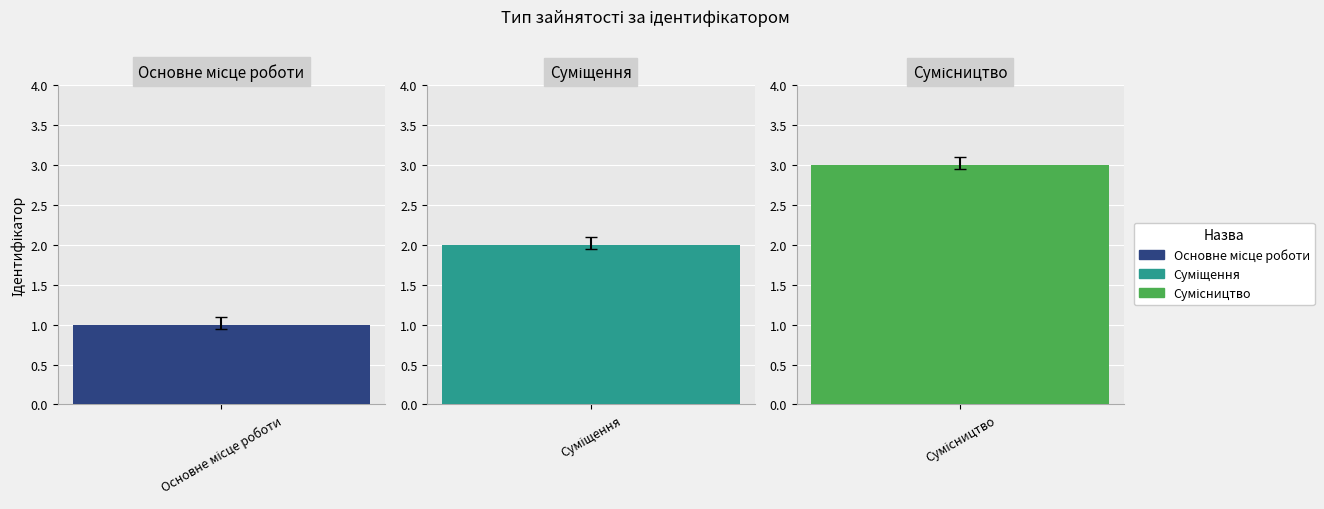

What is the sum of all values?

6